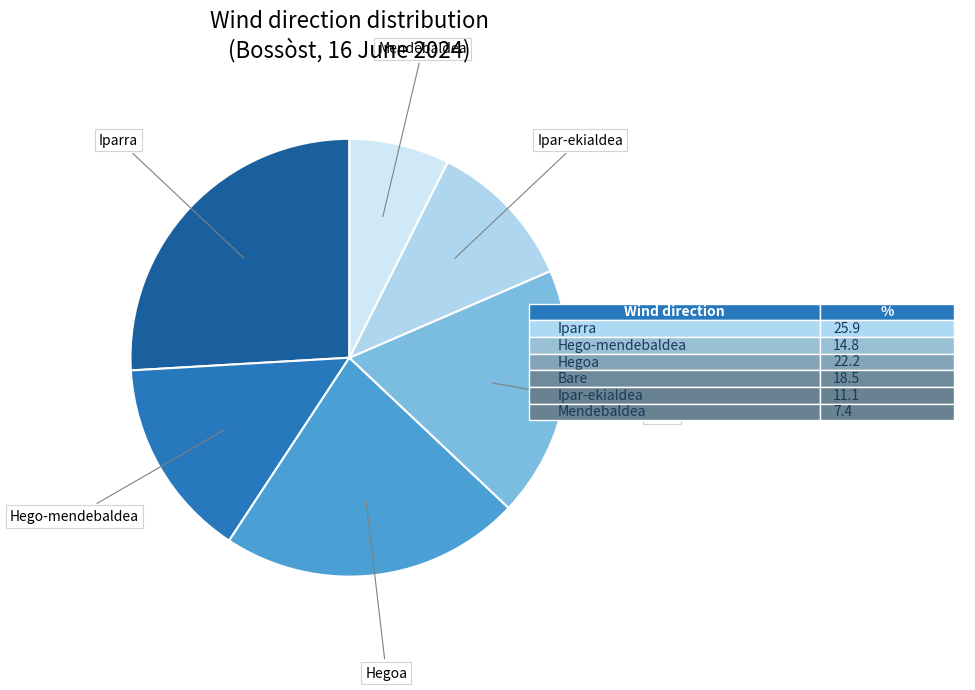

Which category has the biggest portion of the pie?

Iparra